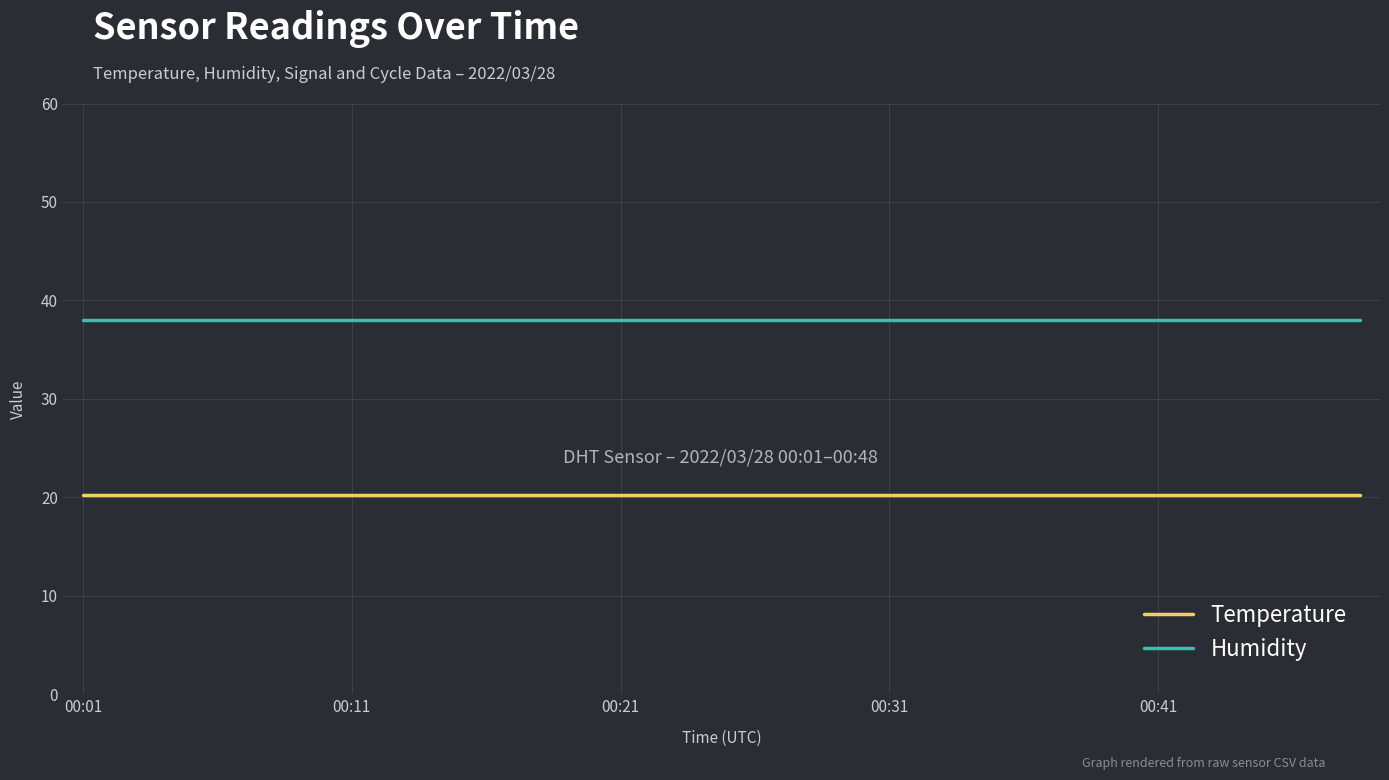

True or false: Temperature and Humidity intersect in this chart.

False